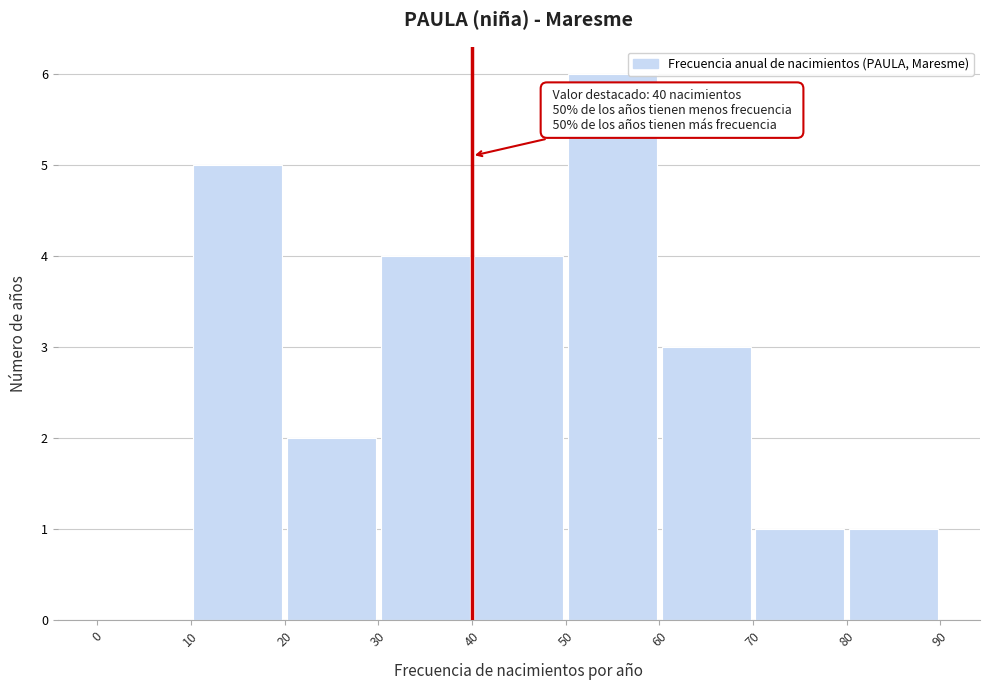

Over which range of the x-axis is the bar tallest?

50 to 60